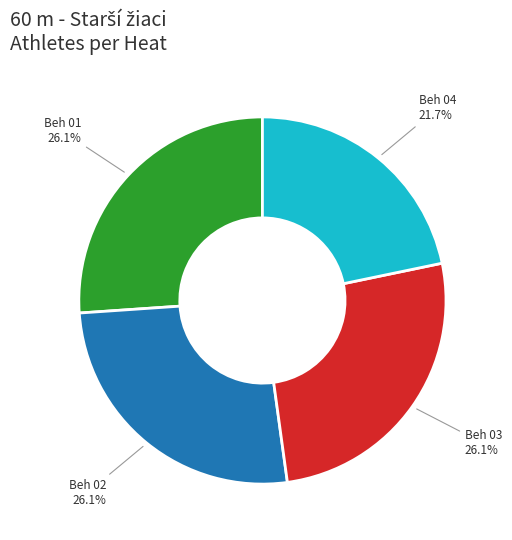

Is there any slice that represents more than half of the pie?

No